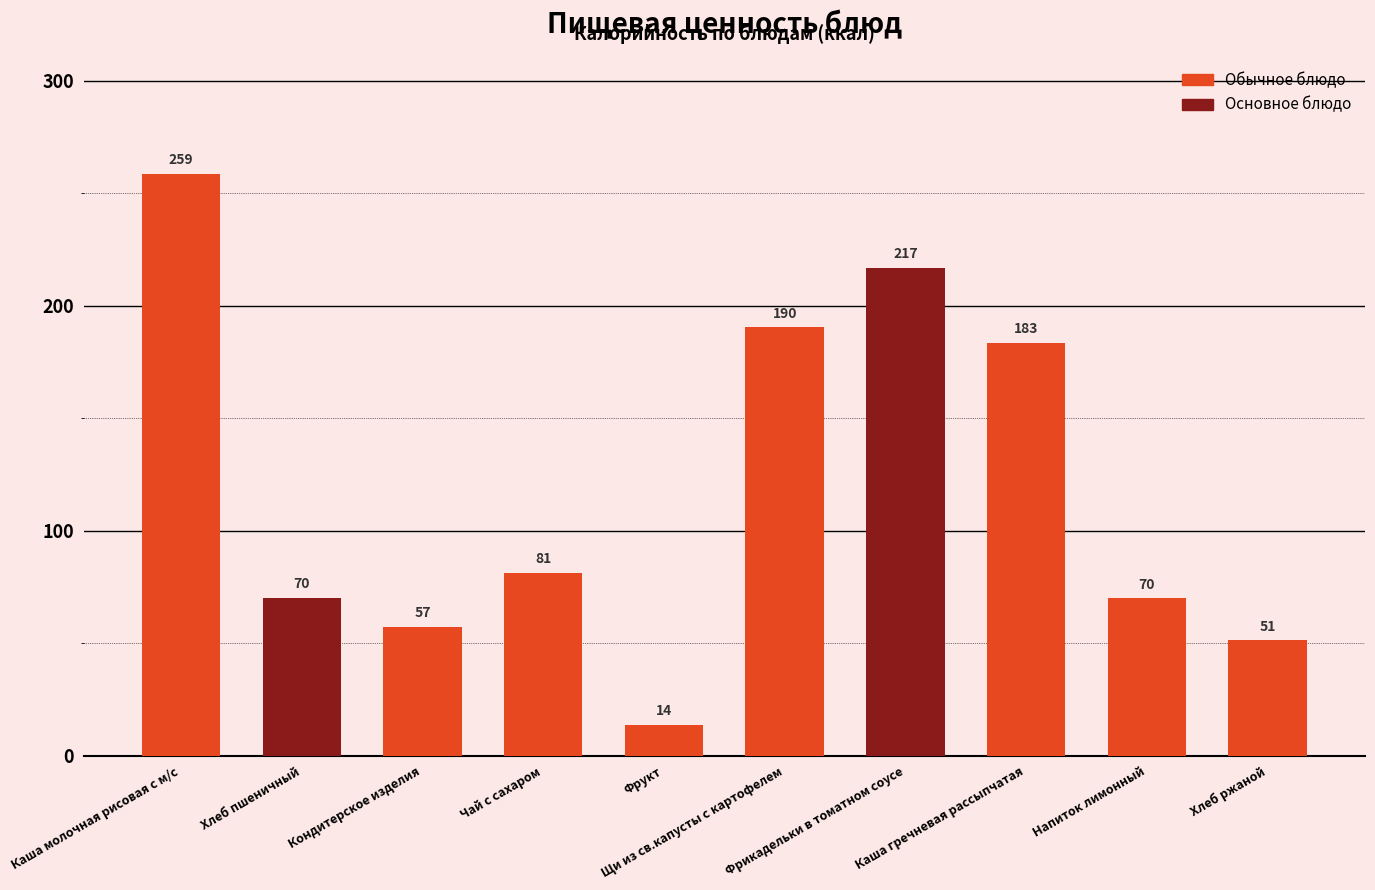

Does the chart contain stacked bars?

No